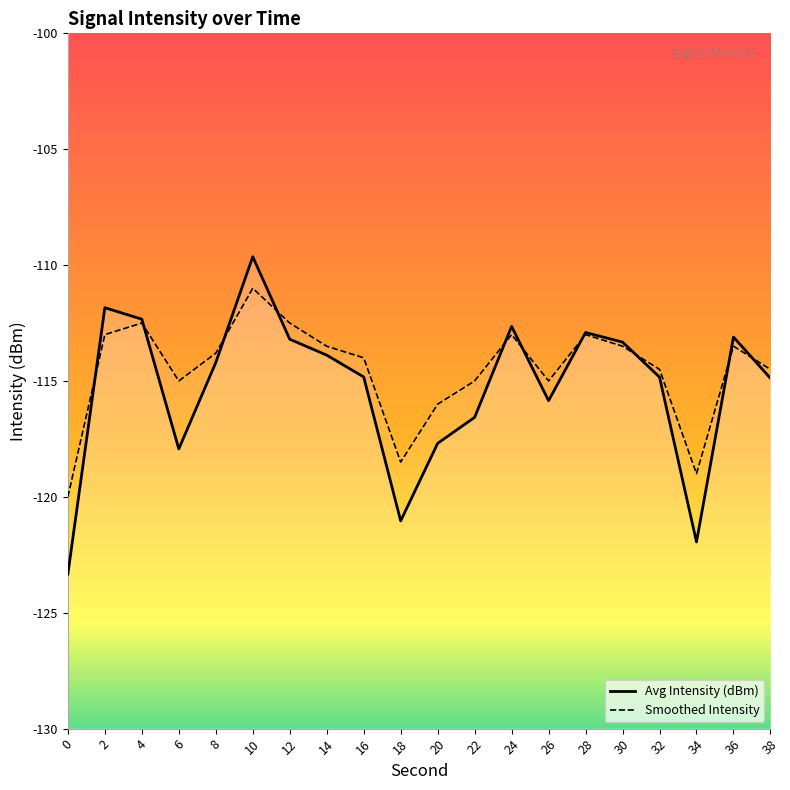

Between 0 and 2, which series saw the biggest shift?

Avg Intensity (dBm)